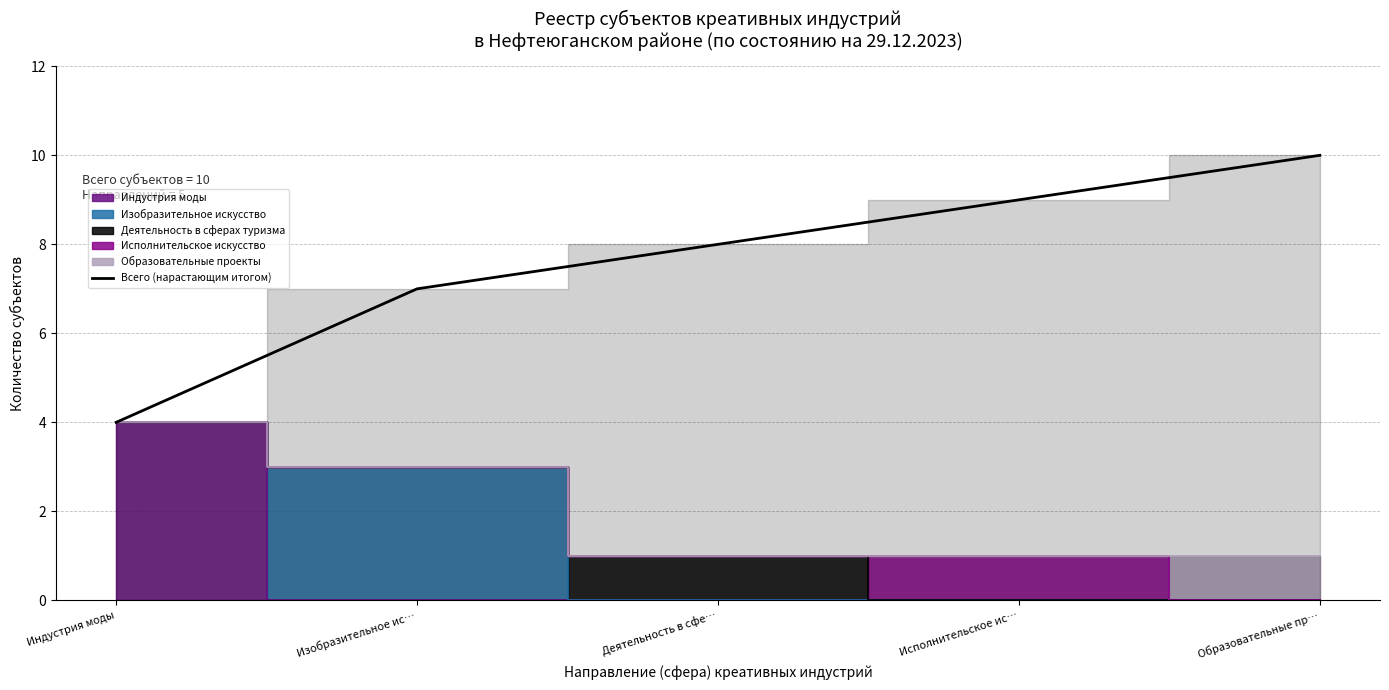

How many lines are shown in the chart?

1